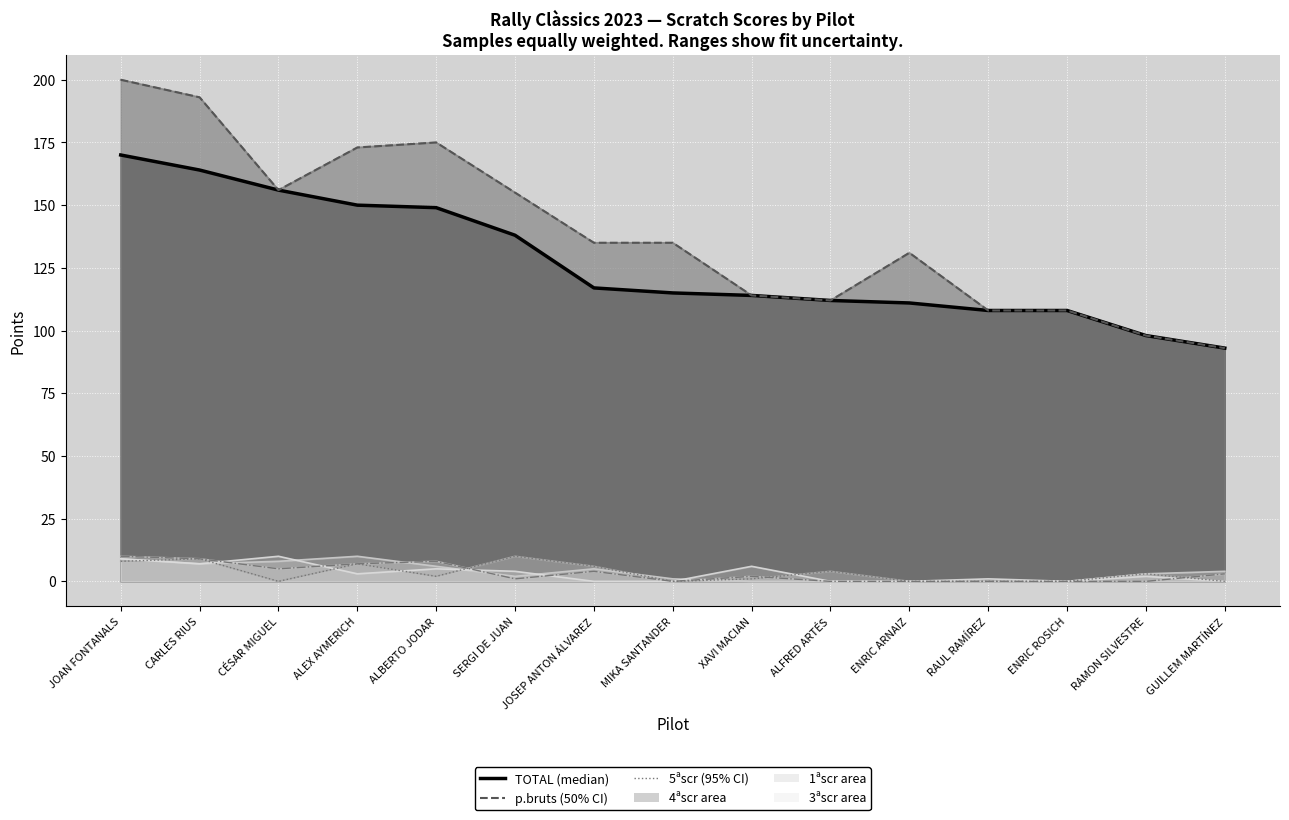

What is the difference between the maximum and second lowest values in the 5ªscr series?

10